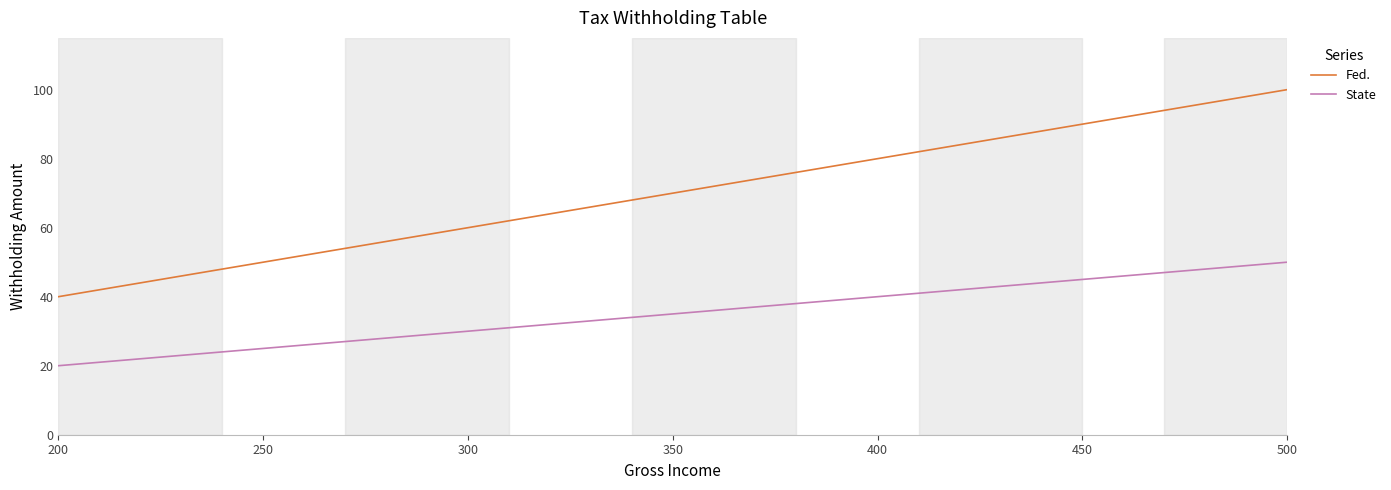

What is the minimum value shown in the chart?

20